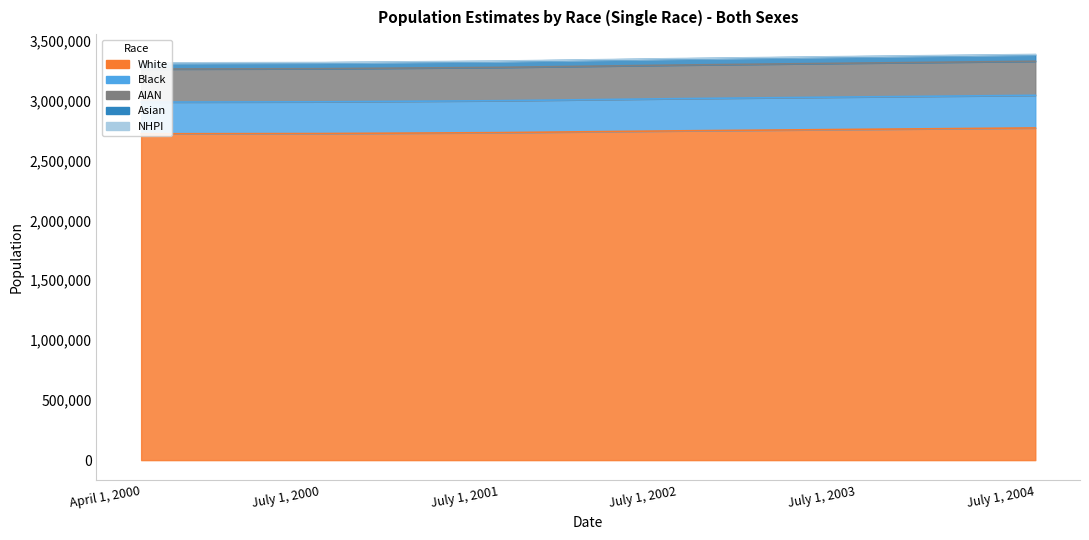

What is the difference between the highest and lowest values at July 1, 2000?

592044